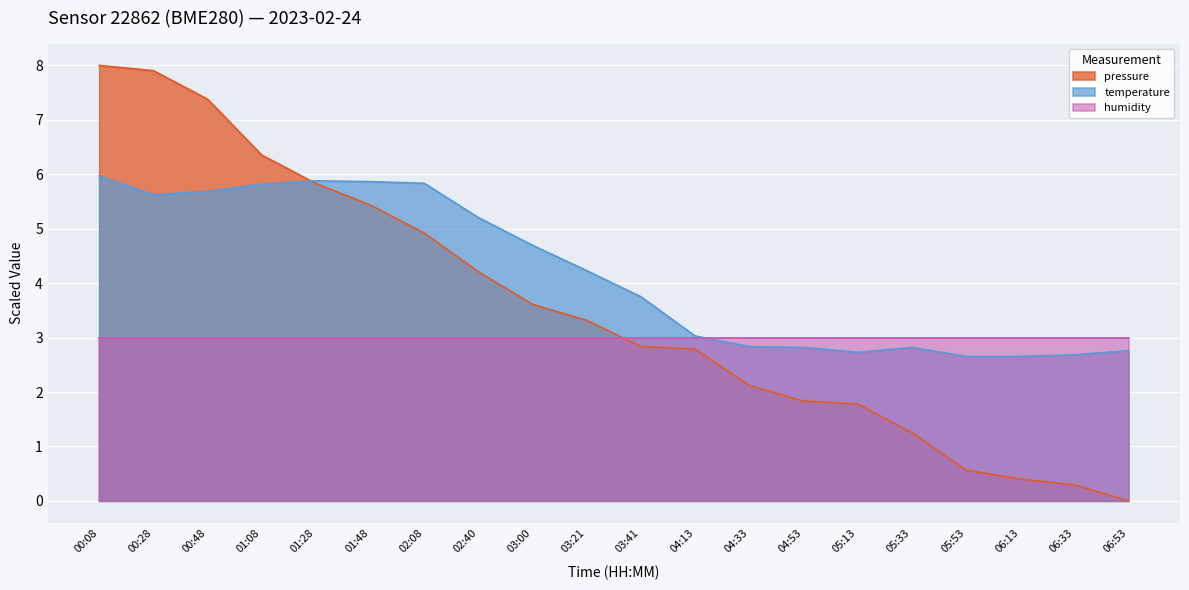

Is it true that temperature equals 3.8 at 03:41?

True